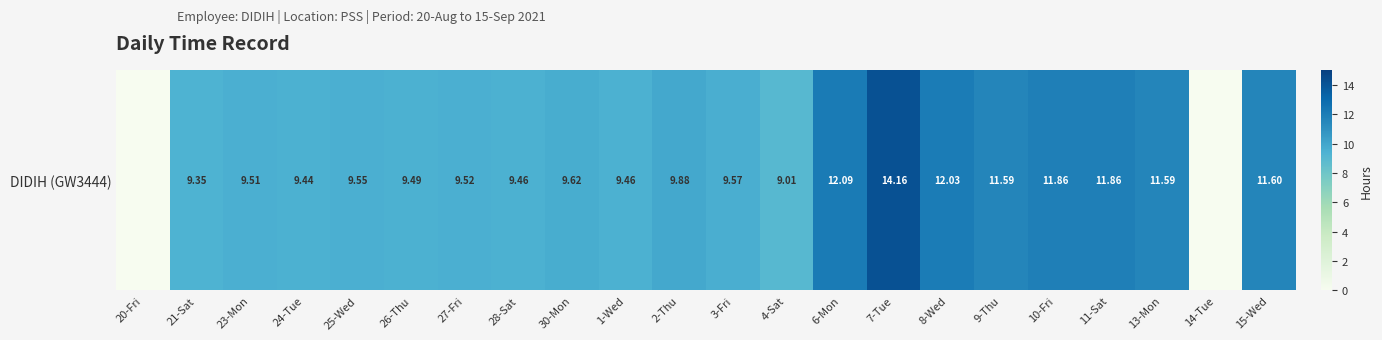

Rank the categories by value from lowest to highest.

20-Fri, 14-Tue, 4-Sat, 21-Sat, 24-Tue, 28-Sat, 1-Wed, 26-Thu, 23-Mon, 27-Fri, 25-Wed, 3-Fri, 30-Mon, 2-Thu, 9-Thu, 13-Mon, 15-Wed, 10-Fri, 11-Sat, 8-Wed, 6-Mon, 7-Tue